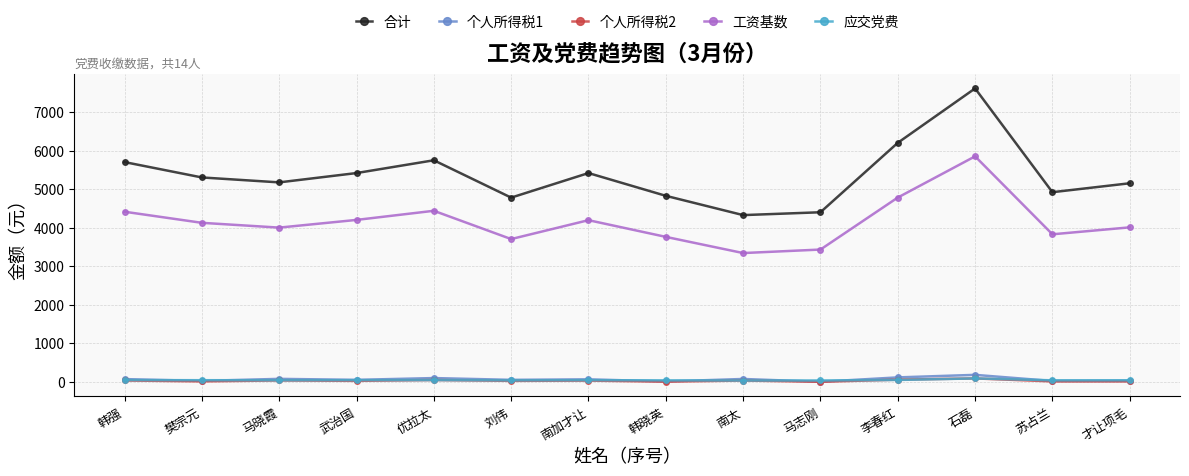

The 合计 series shows 6837.8 at 韩晓英. True or false?

False